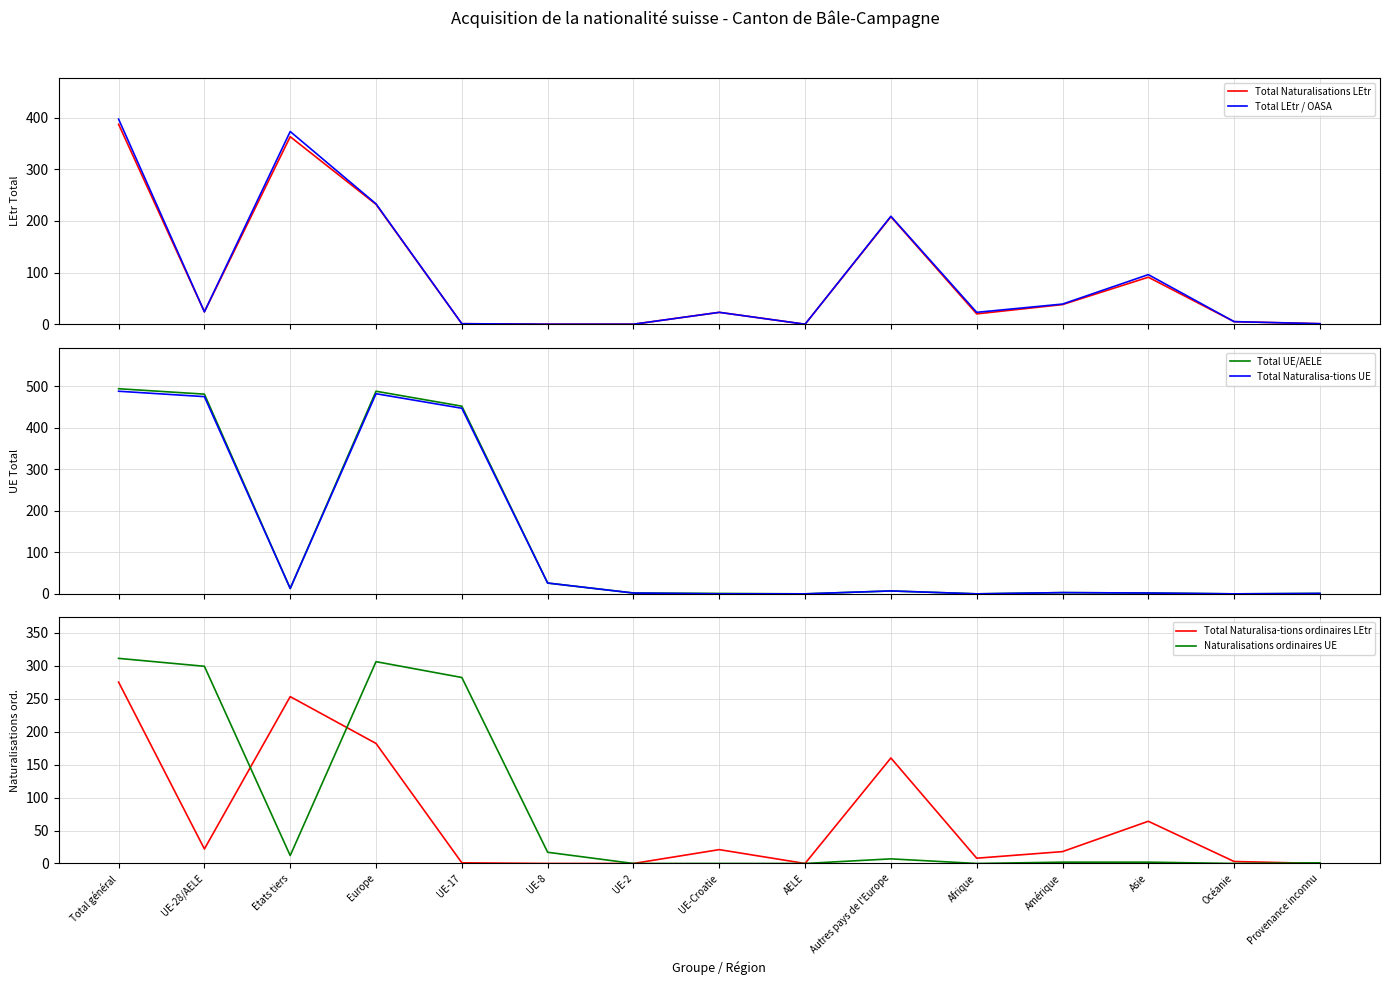

What is the label of the 2nd point from the left?

UE-28/AELE